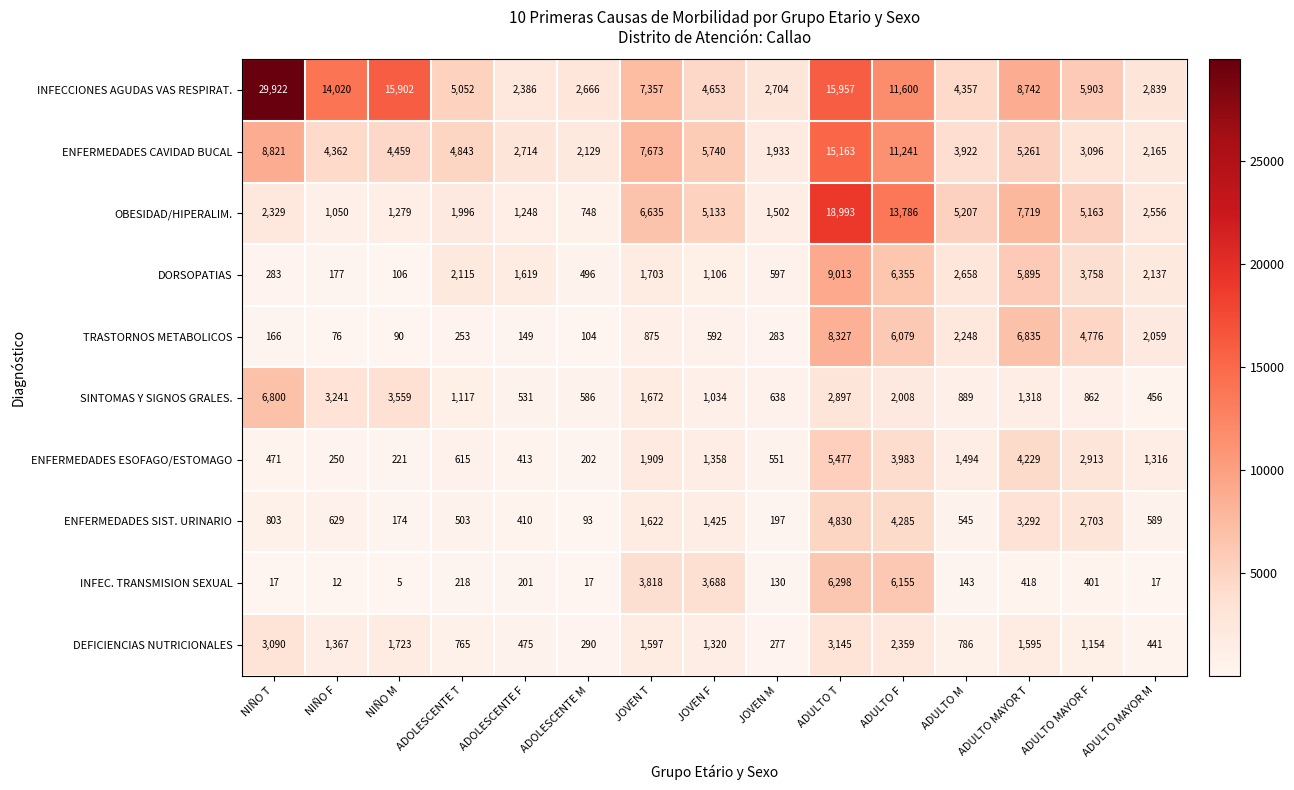

What is the difference between the INFEC. TRANSMISION SEXUAL values at ADULTO MAYOR F and NIÑO M?

396